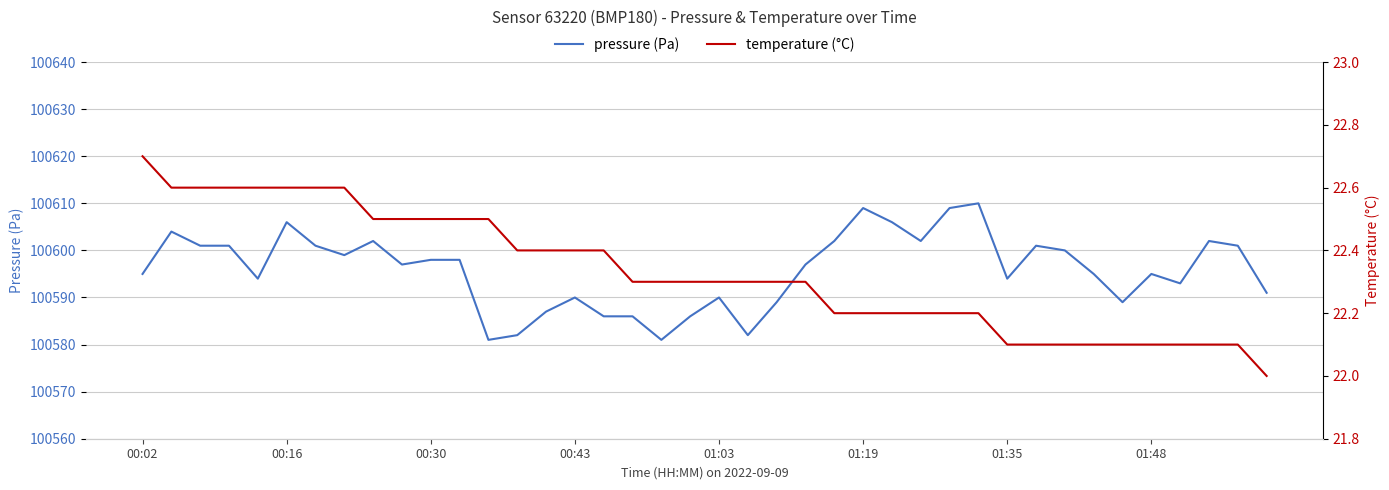

How many lines are shown in the chart?

2